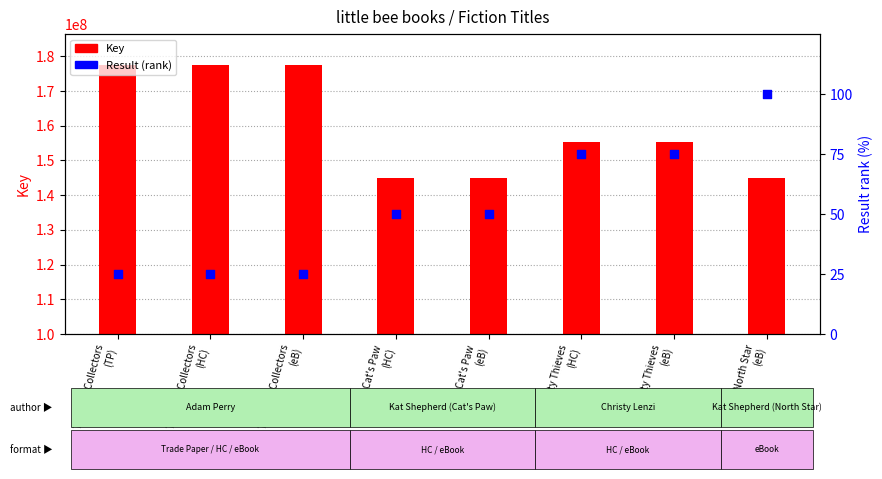

Is the value of Key at Cat's Paw
(HC) greater than the value of Result (rank) at North Star
(eB)?

Yes